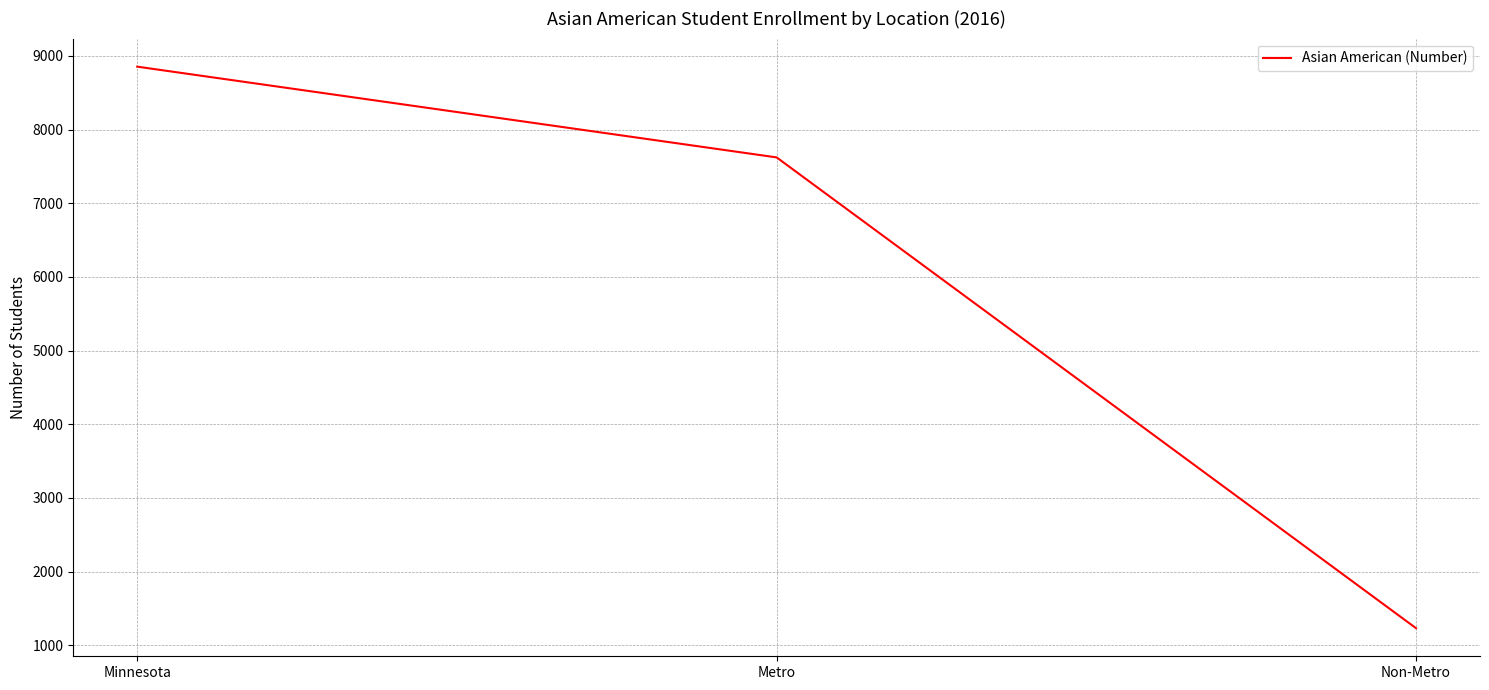

Approximately how many times larger is the value at Minnesota compared to Non-Metro?

7.2